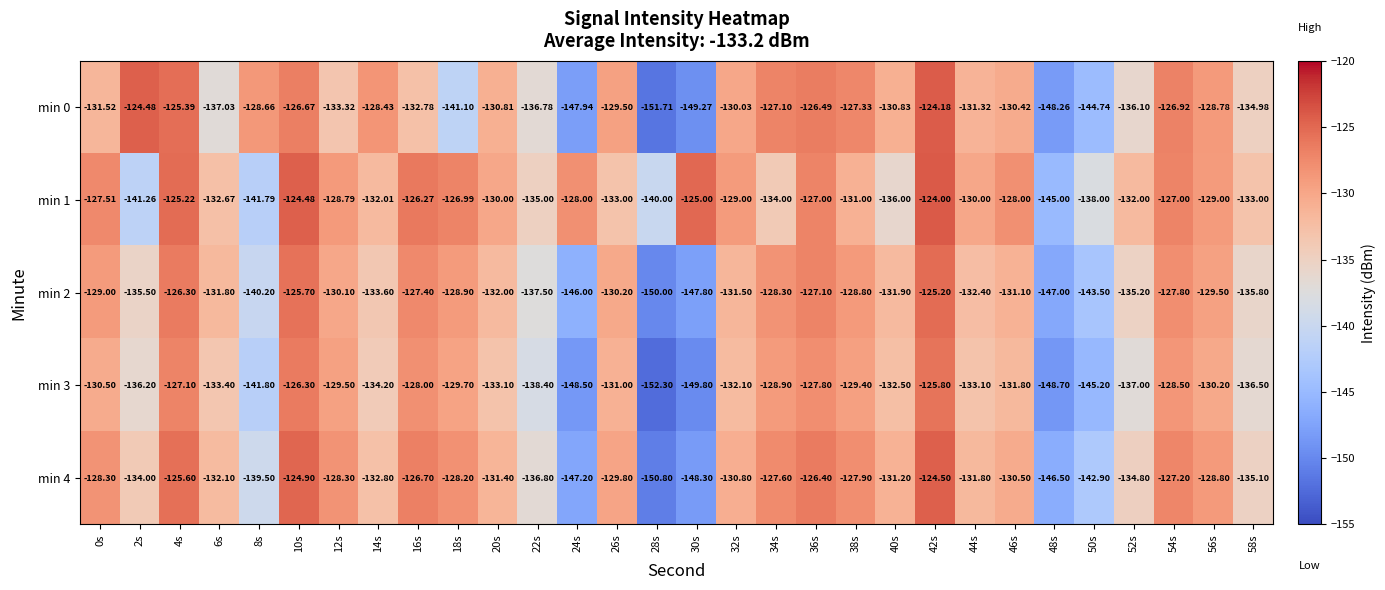

Is the value of min 4 at 10s greater than the value of min 1 at 46s?

Yes